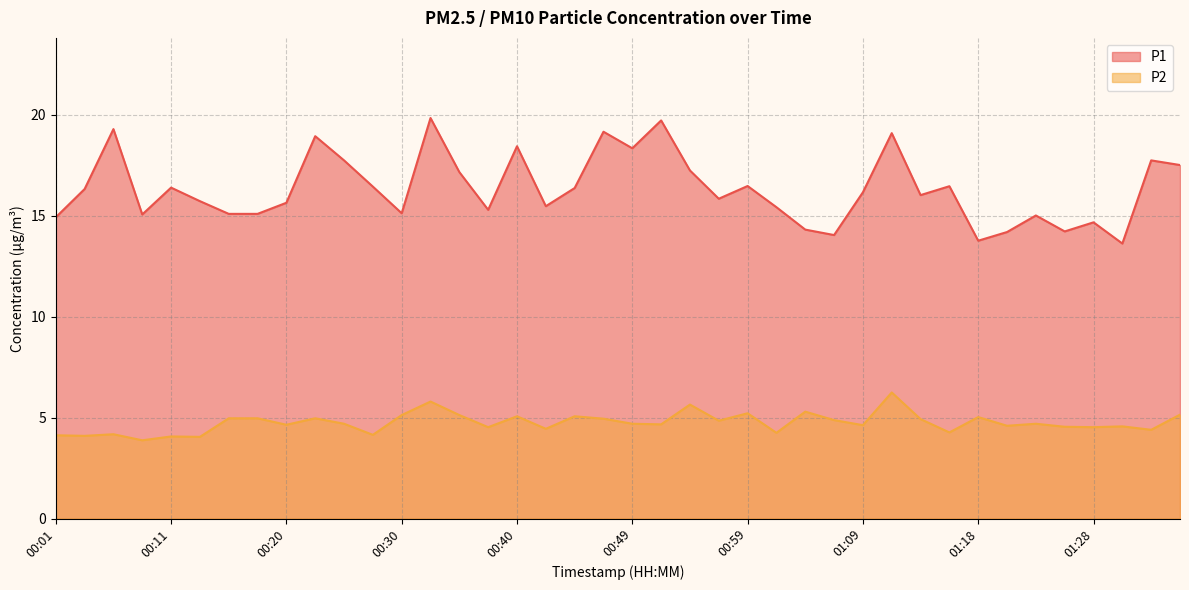

At how many categories does at least one series exceed 15?

32